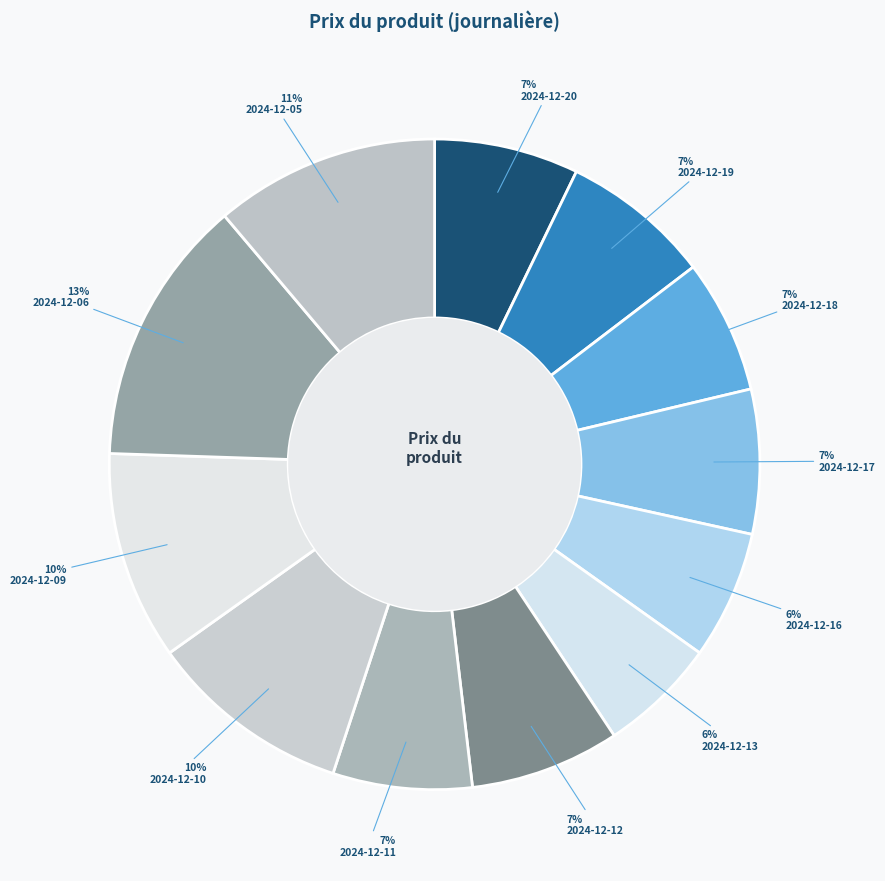

Which slice is the largest?

2024-12-06